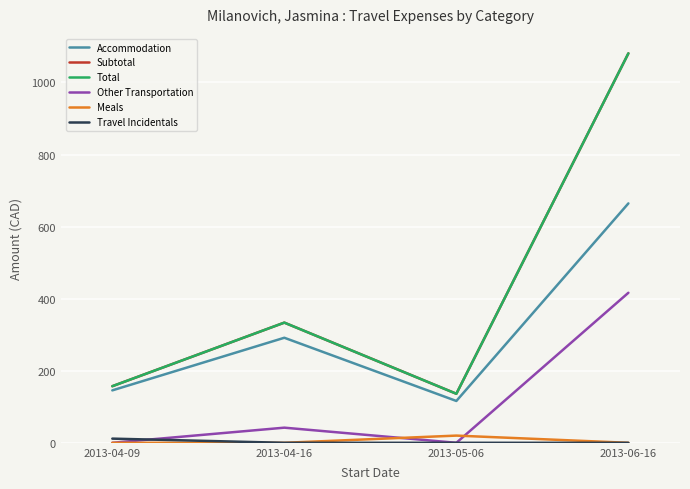

Does the chart have visible grid lines?

Yes